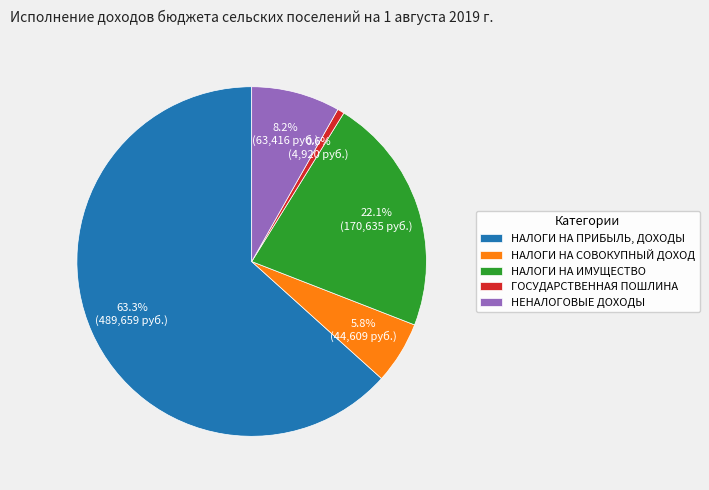

Count the number of slices in the pie.

5